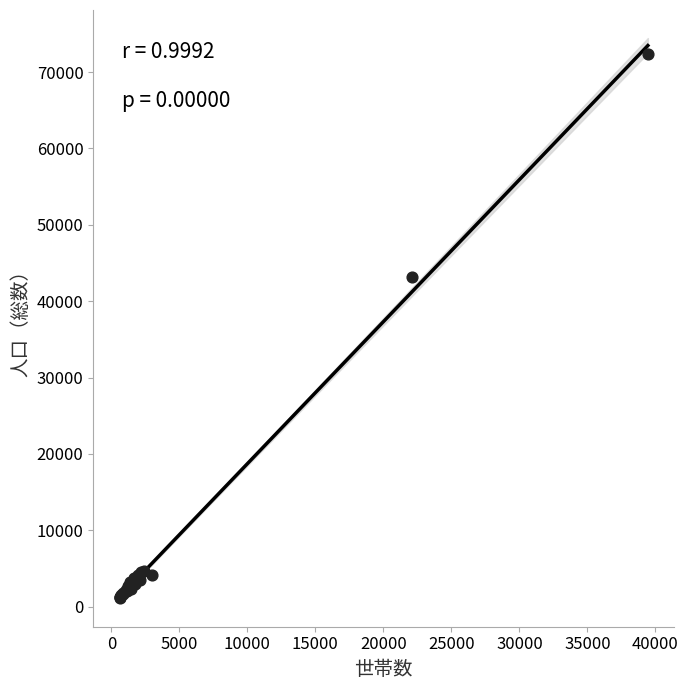

What Y value in the scatter plot is closest to 36743?

43226